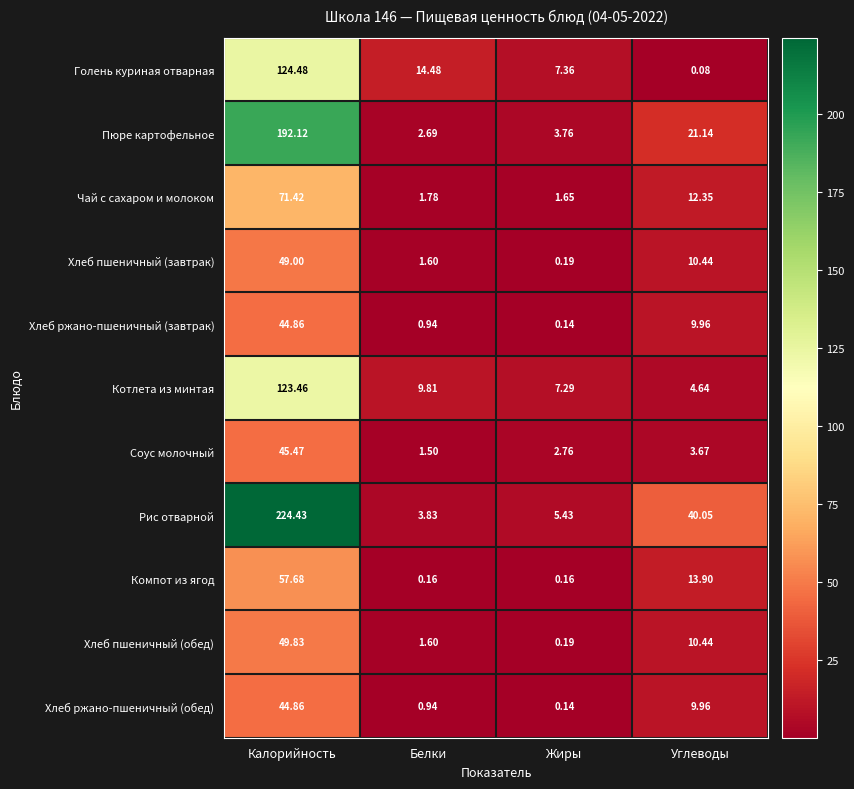

Rank the categories by Хлеб пшеничный (завтрак) value from highest to lowest.

Калорийность, Углеводы, Белки, Жиры